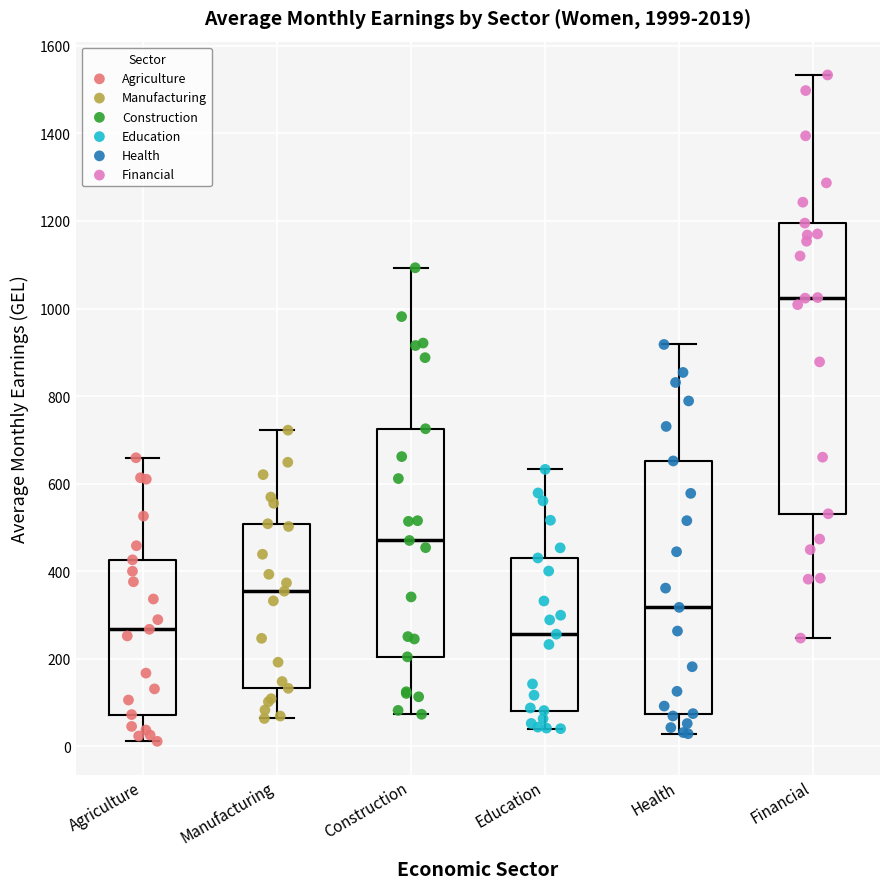

Reading left to right, read every box against the y-axis: the position of its median line, the range the box covers, and the ends of its whiskers. The values are not printed on the chart, so give them approximately, as read against the axis.

Agriculture: median 260, box 80 to 420, whiskers 20 to 660
Manufacturing: median 360, box 140 to 500, whiskers 60 to 720
Construction: median 480, box 200 to 720, whiskers 80 to 1100
Education: median 260, box 80 to 440, whiskers 40 to 640
Health: median 320, box 80 to 660, whiskers 20 to 920
Financial: median 1020, box 540 to 1200, whiskers 240 to 1540